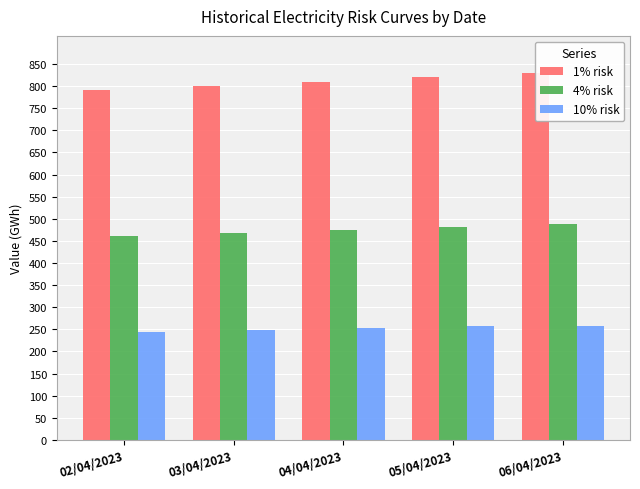

How many data points in 1% risk are above 810?

3